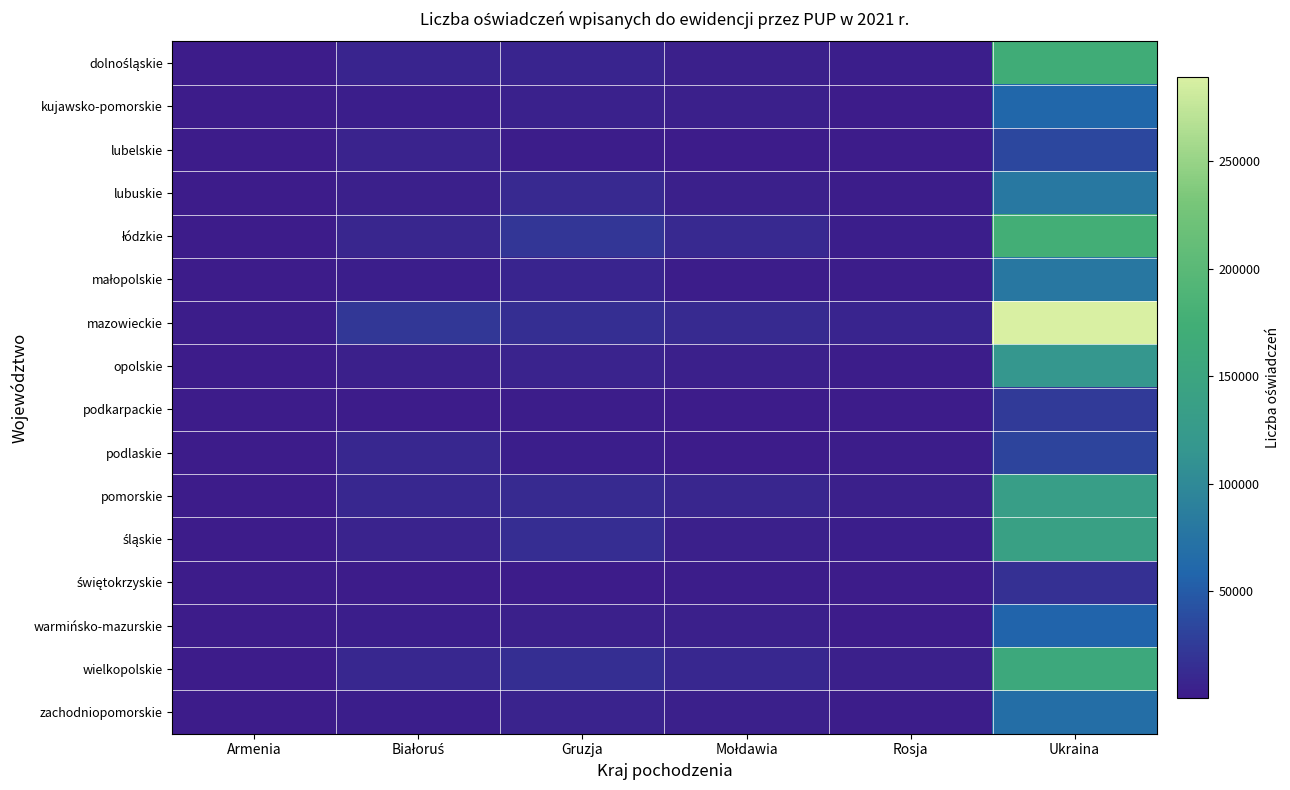

Between Mołdawia and Białoruś, which is larger?

Białoruś